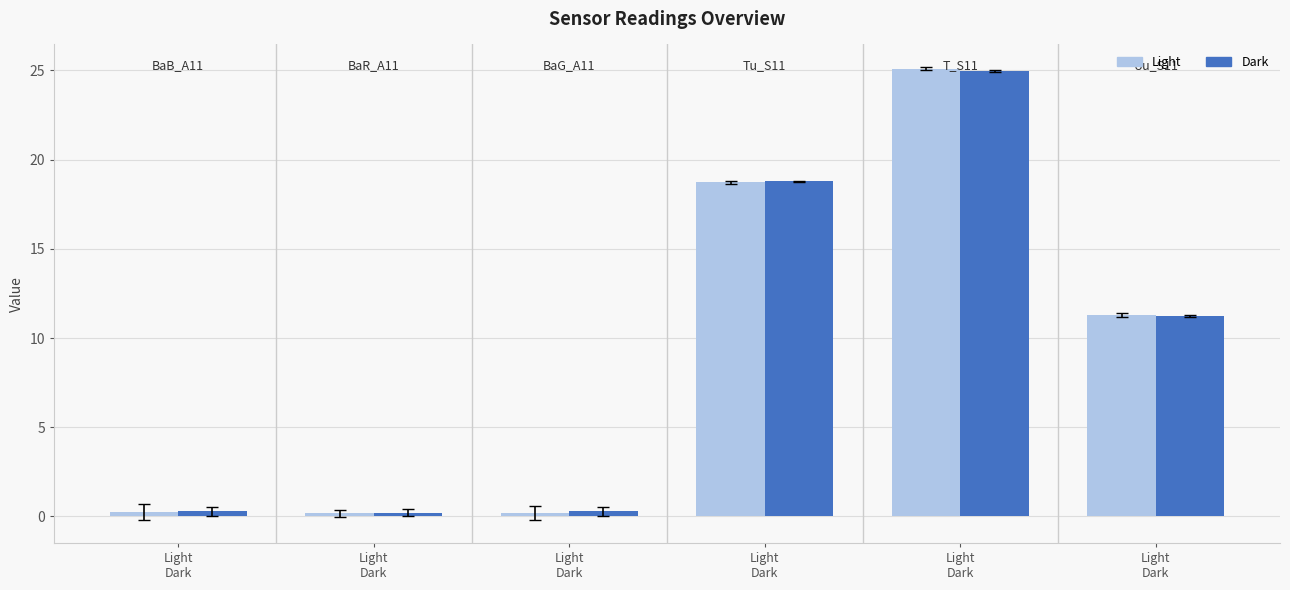

List the labels in order of Dark value, largest first.

Light
Dark, Light
Dark, Light
Dark, Light
Dark, Light
Dark, Light
Dark